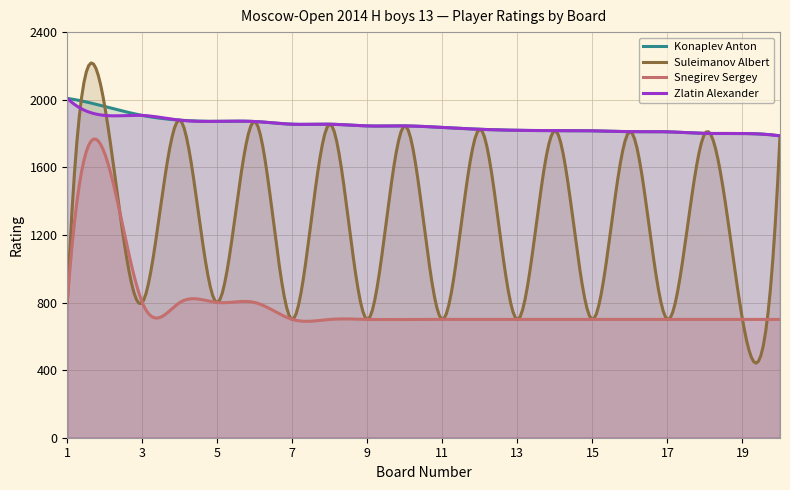

Which series has the largest range (max minus min)?

Suleimanov Albert